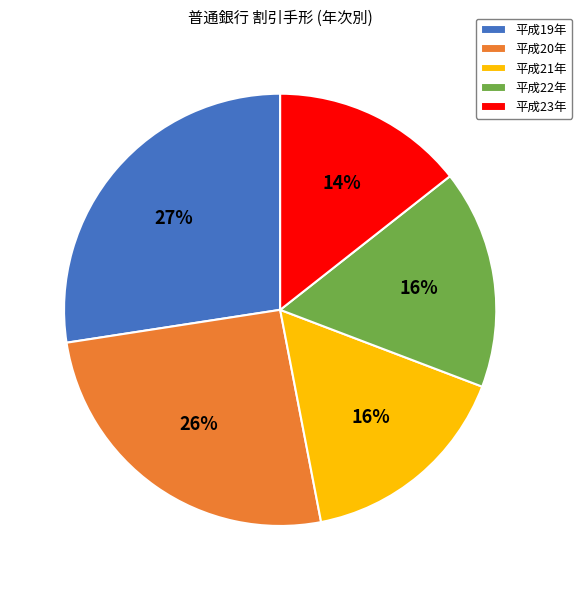

How many segments does this pie chart have?

5